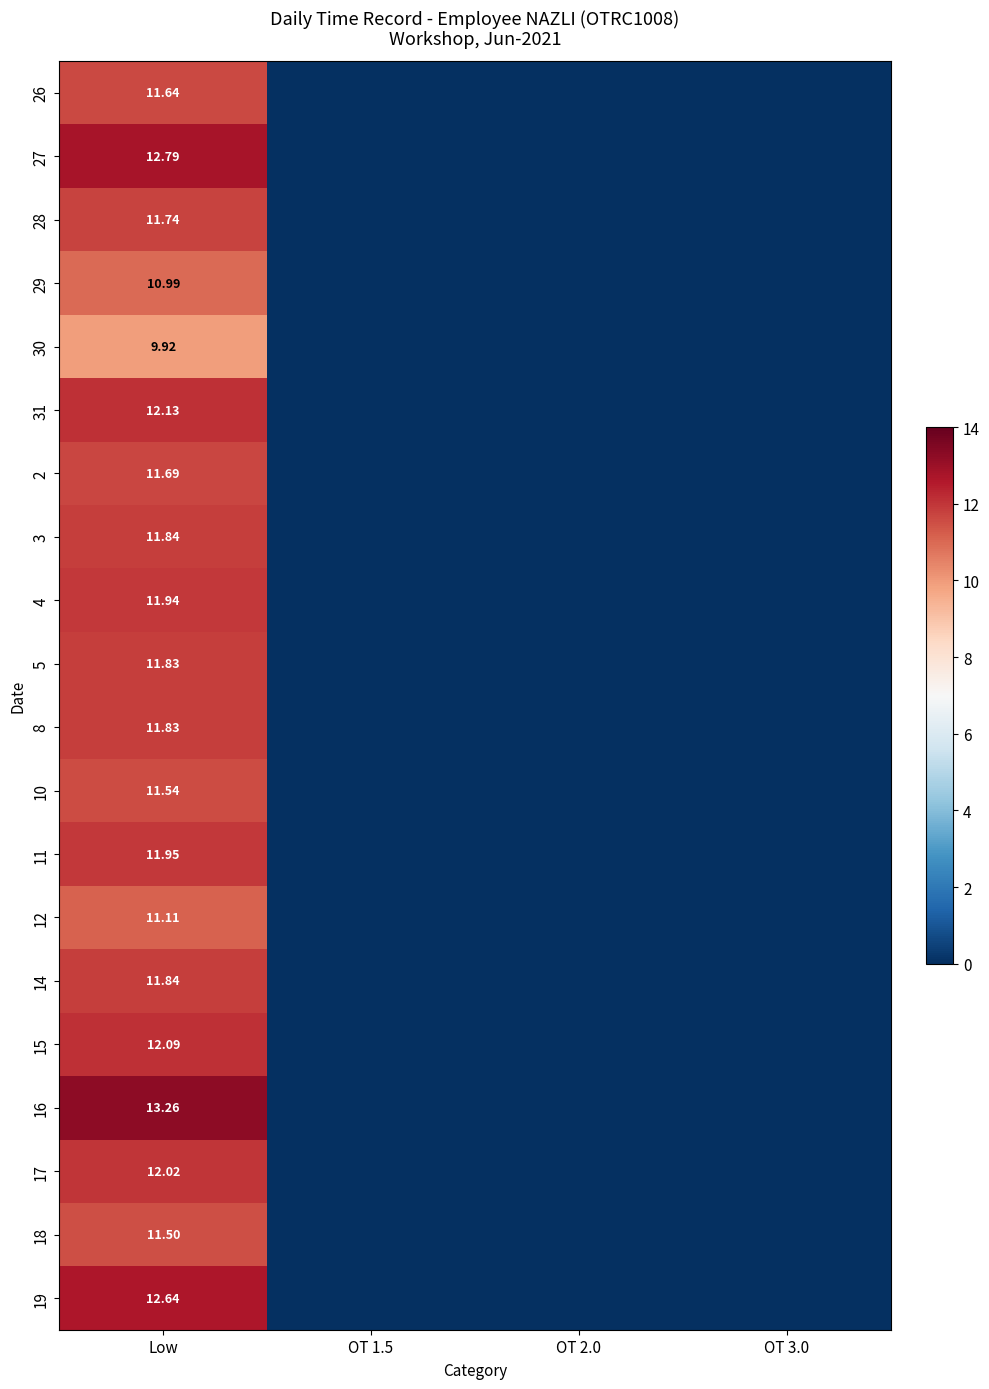

What is the sum of all 31 values?

12.1